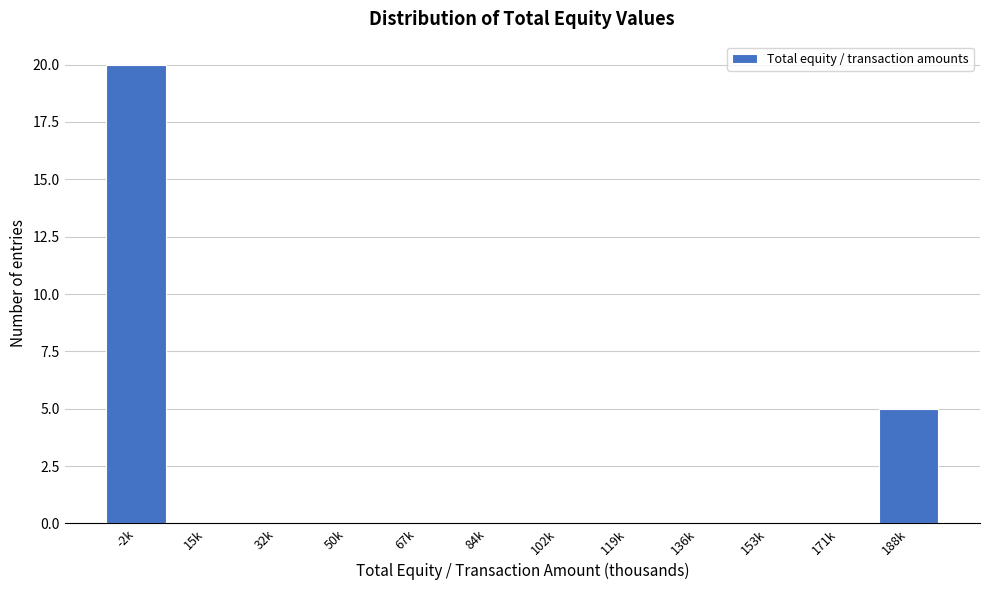

Reading left to right, transcribe all the data shown in this chart.

-2k=20	15k=0	32k=0	50k=0	67k=0	84k=0	102k=0	119k=0	136k=0	153k=0	171k=0	188k=5